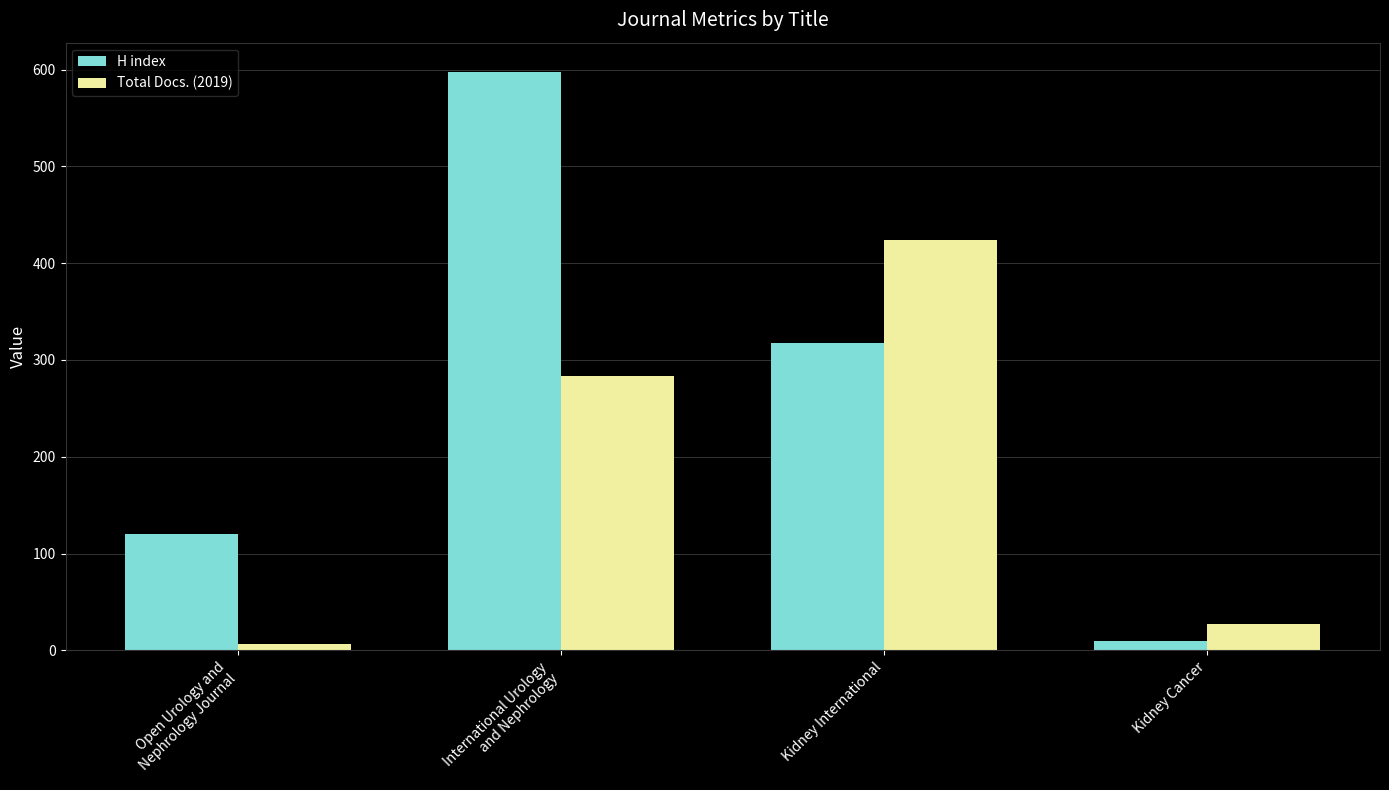

At Open Urology and
Nephrology Journal, list the series in order from largest to smallest.

H index, Total Docs. (2019)